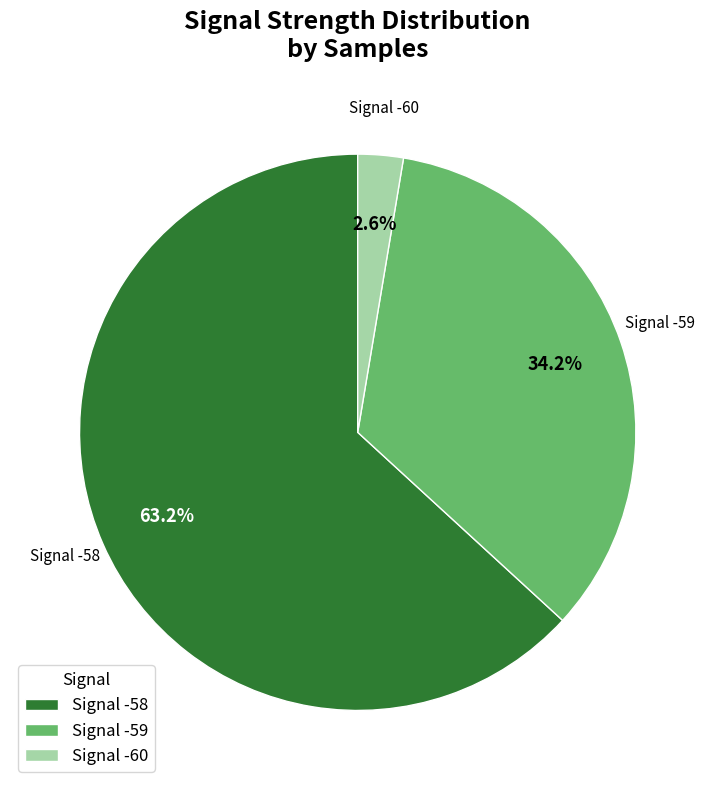

Which slice is the smallest?

Signal -60